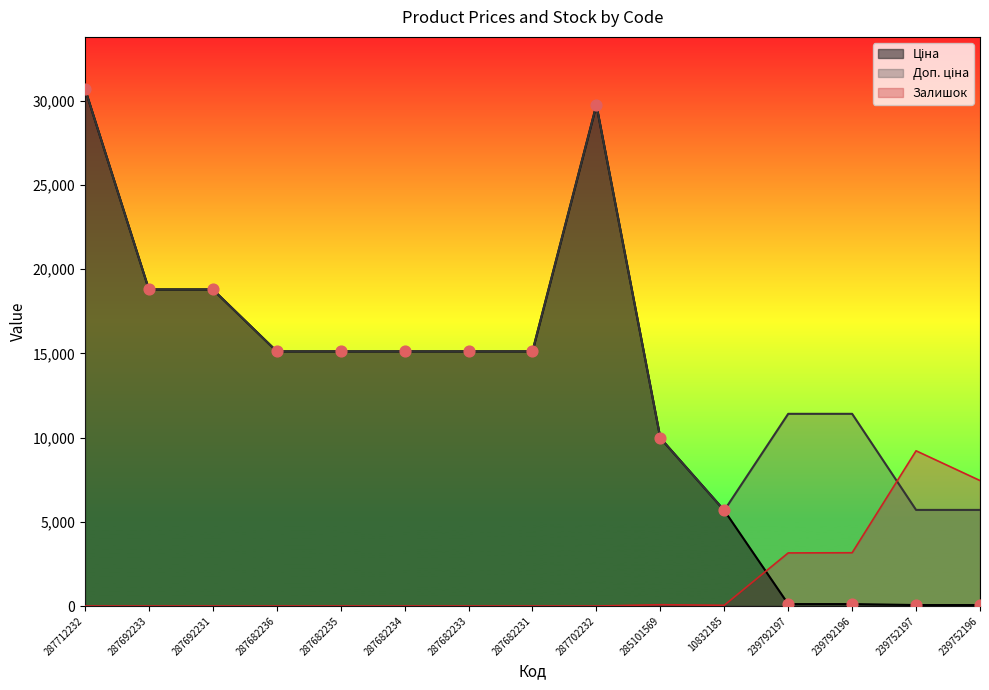

At how many categories does at least one series exceed 27433?

2